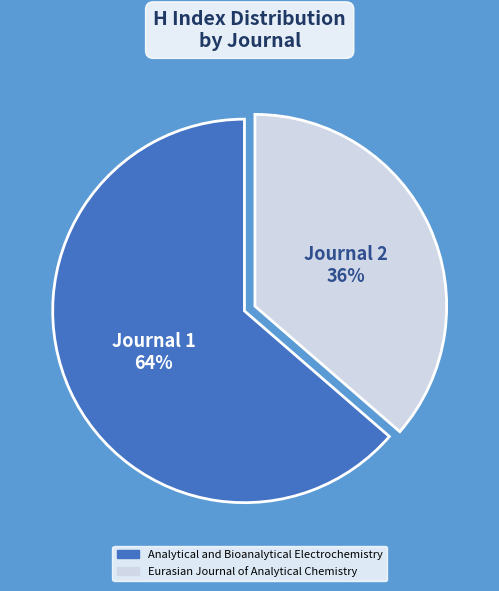

Which category has the smallest portion of the pie?

Eurasian Journal of Analytical Chemistry